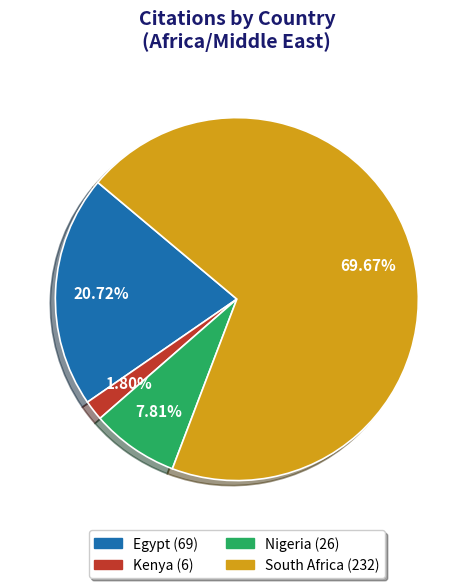

How much of the chart is everything except Kenya?

98.2%